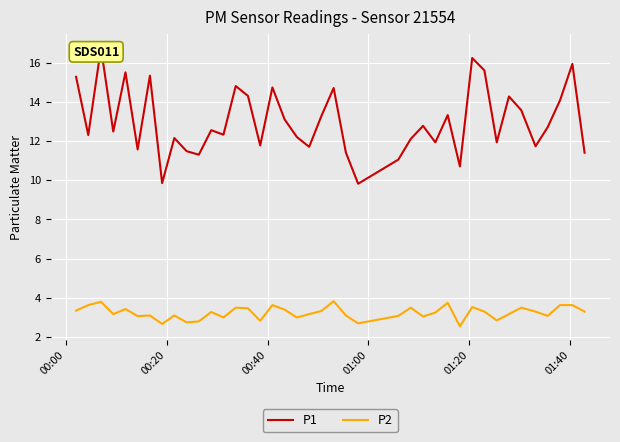

What is the maximum value for P2?

3.8